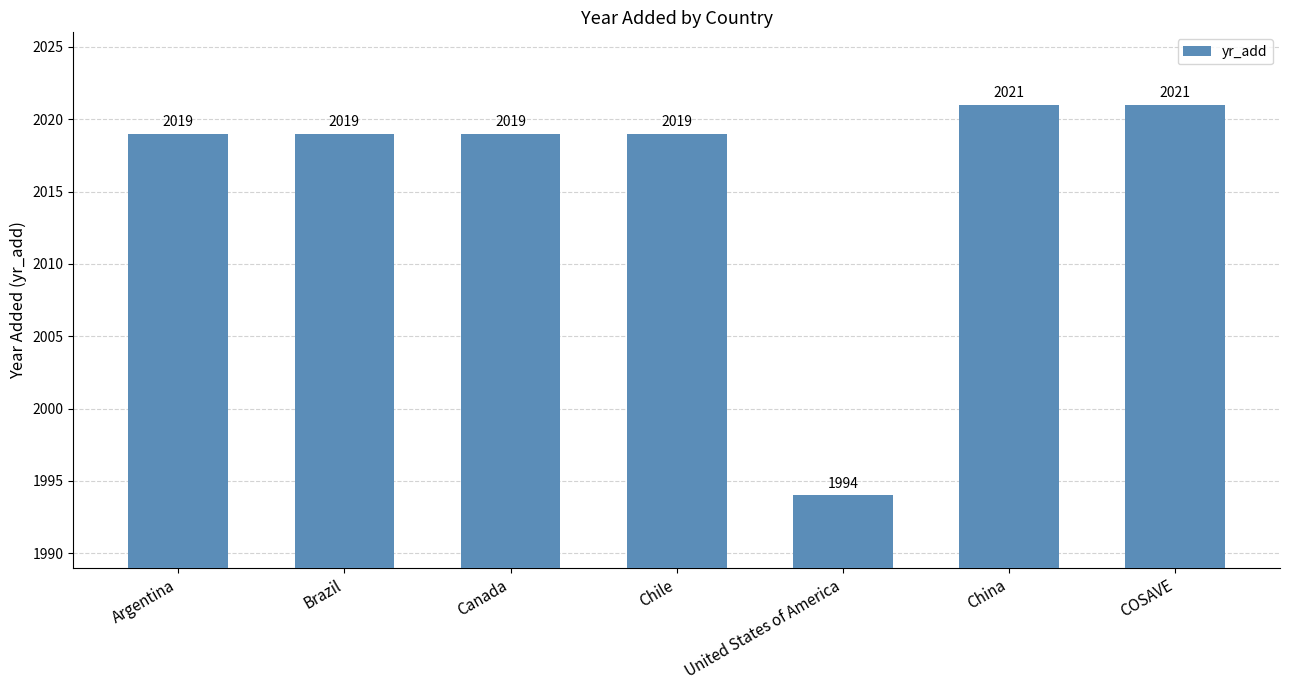

Count the number of categories in the chart.

7